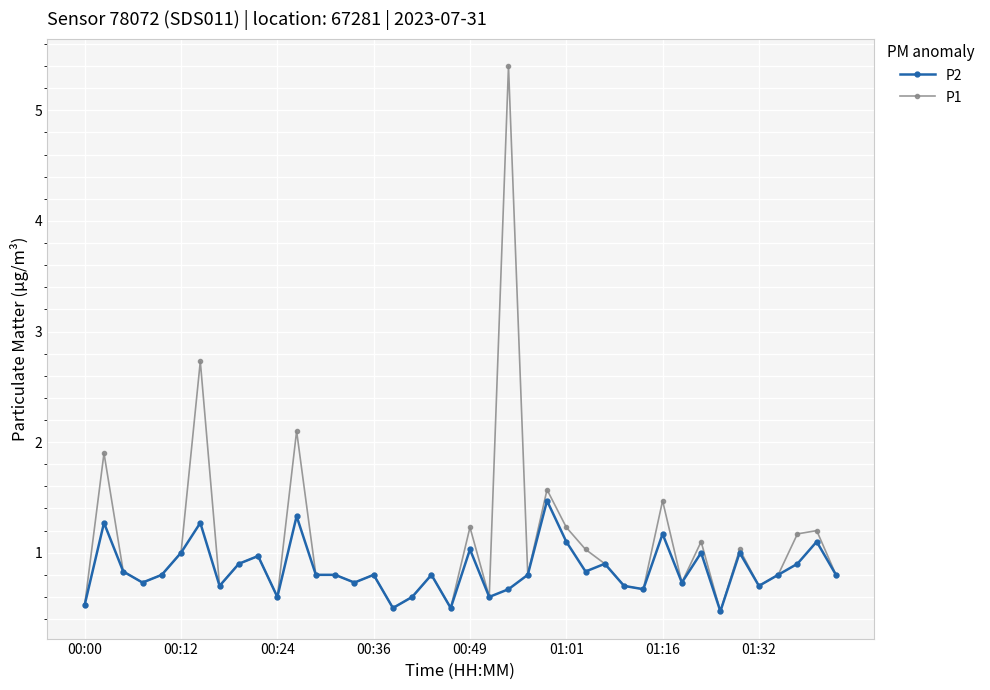

List the series in order of their peak value, highest first.

P1, P2